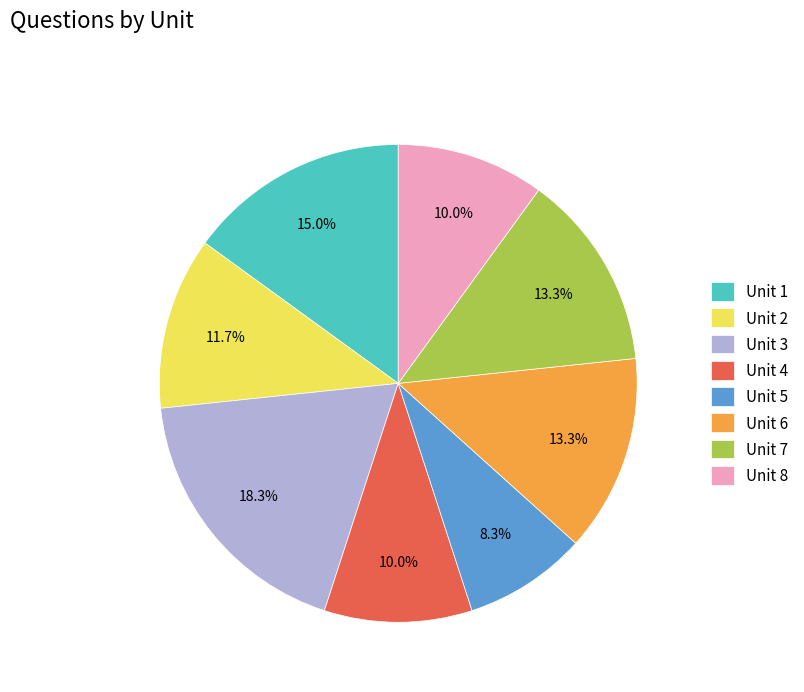

Which slice is the largest?

Unit 3